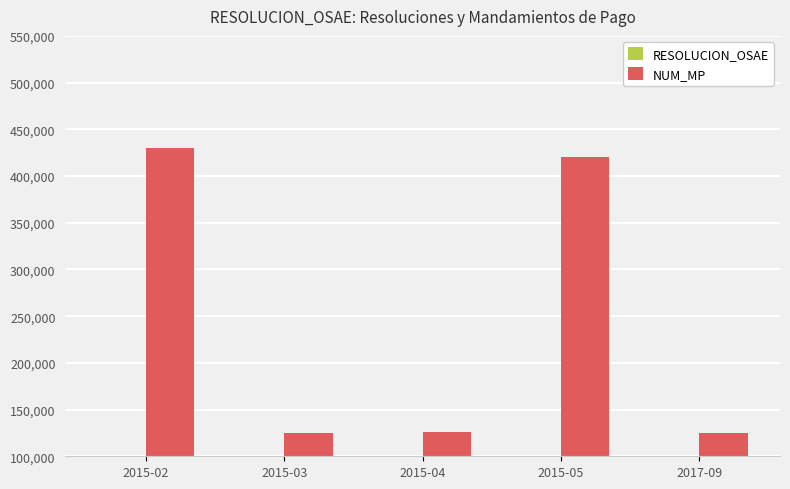

What is the difference between the maximum and minimum values in the RESOLUCION_OSAE series?

55